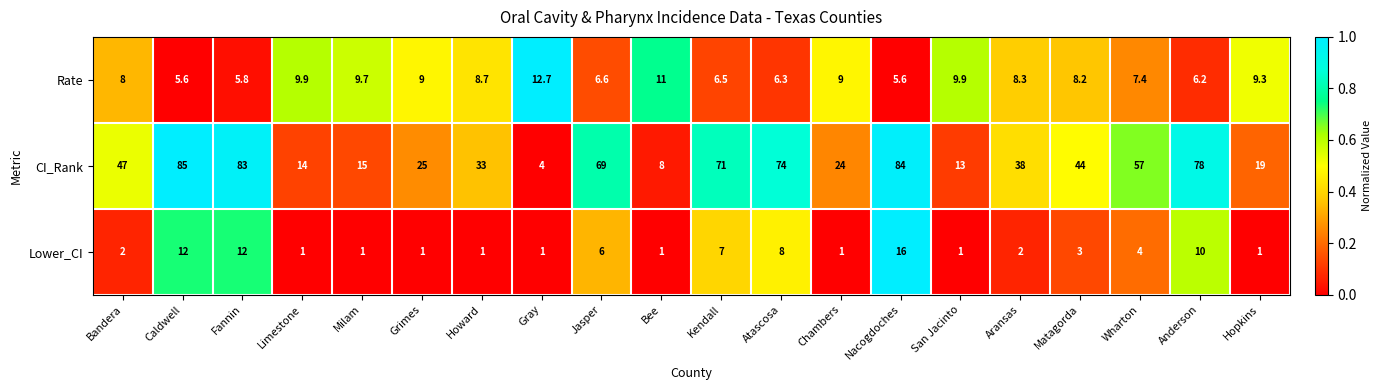

Rank the series at Atascosa from highest to lowest value.

CI_Rank, Lower_CI, Rate